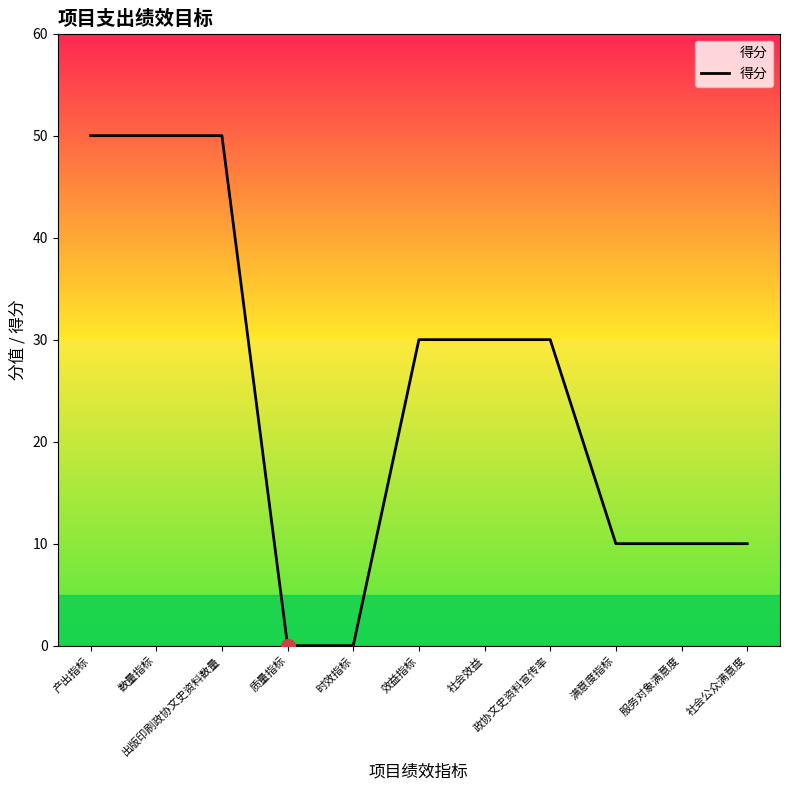

How many lines are shown in the chart?

1